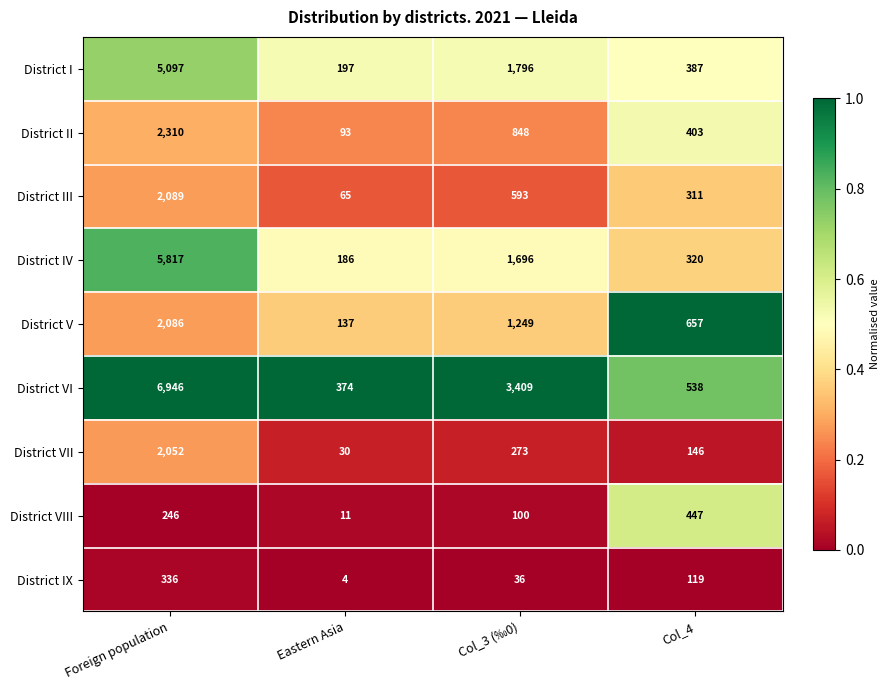

What is the greatest value displayed?

6946